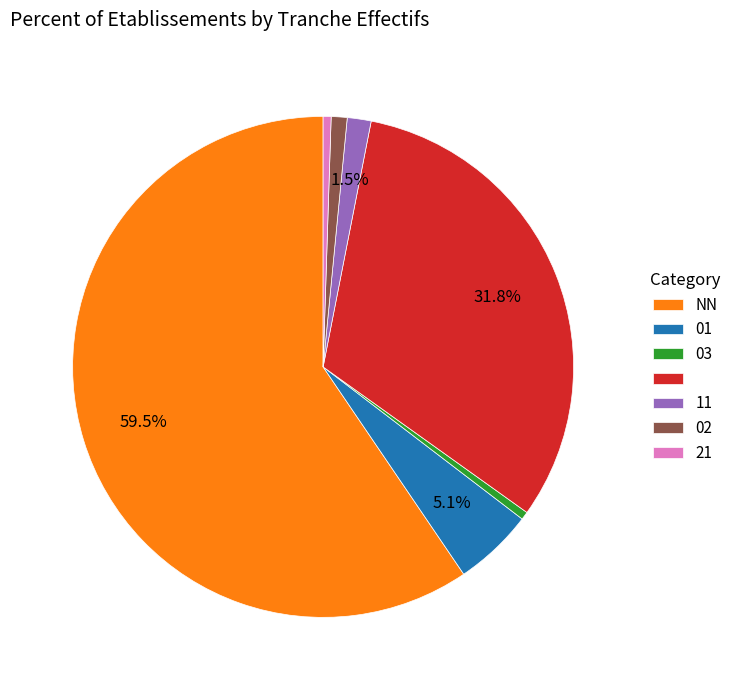

Is there a majority slice in this chart?

Yes